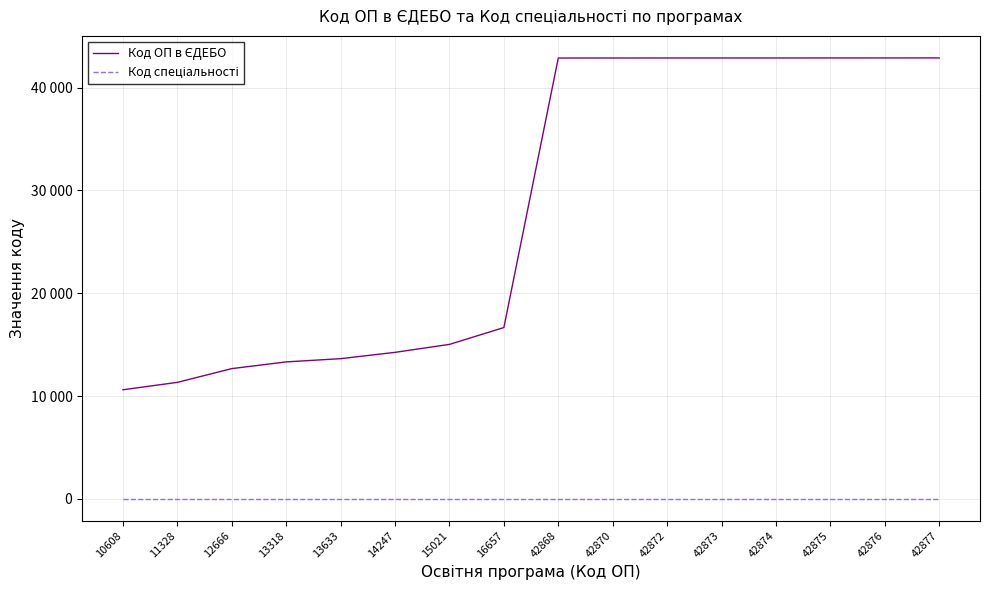

What is the minimum value for Код спеціальності?

25